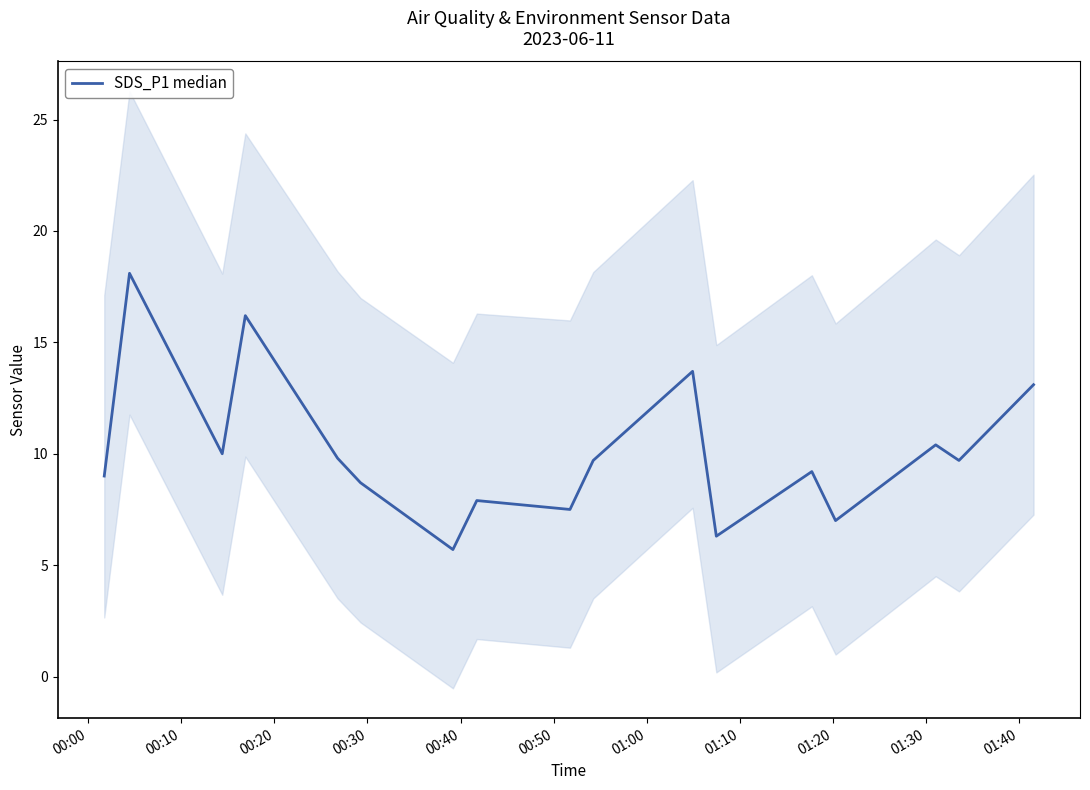

Is this an area chart (filled region under the line)?

No